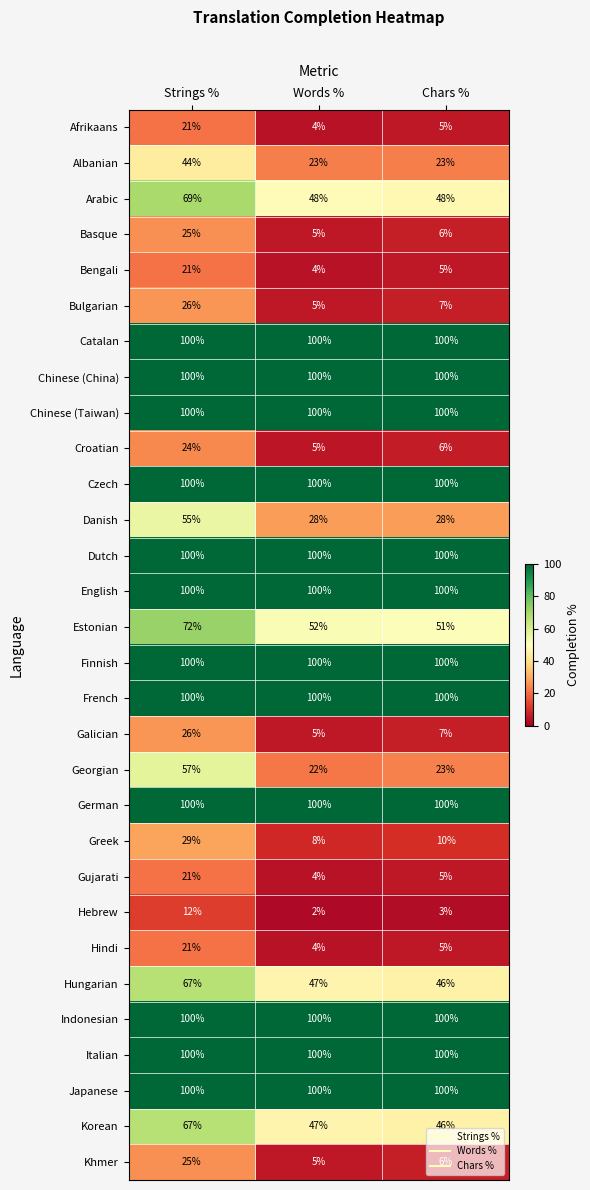

What is the total value across all series at Chars %?

1530